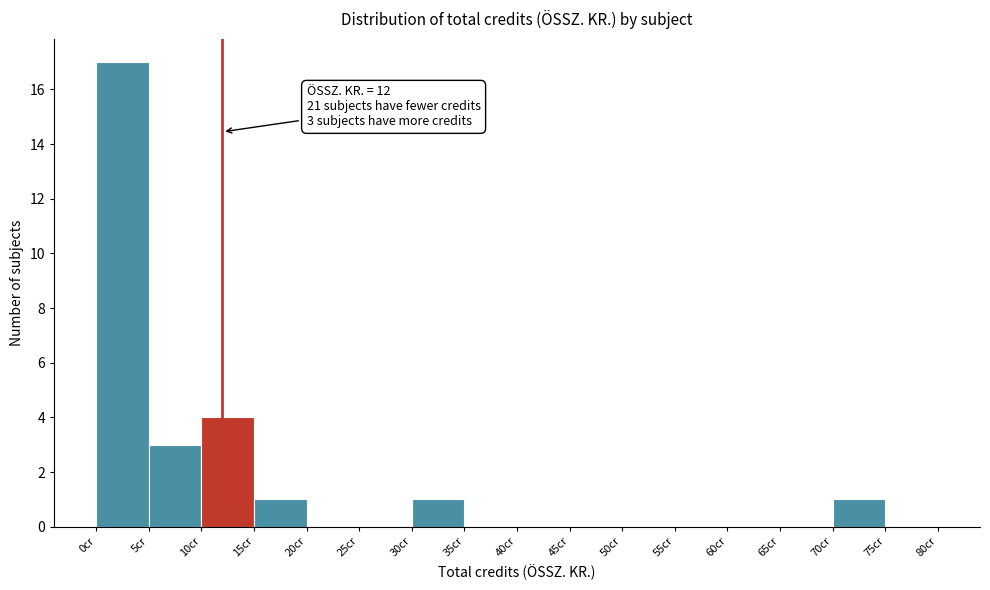

Which range on the x-axis has the tallest bar?

0 to 5